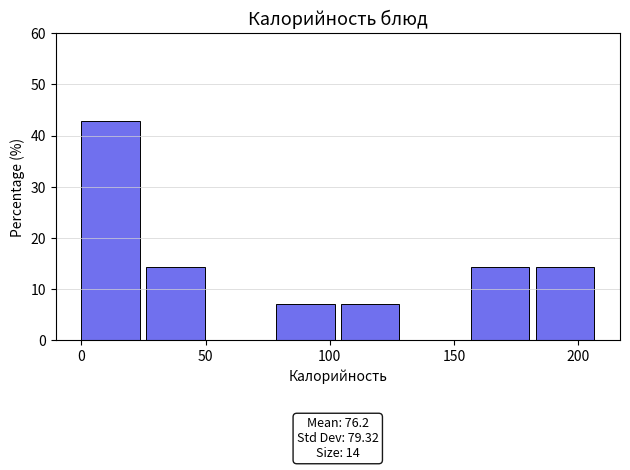

Over which range of the x-axis is the bar tallest?

0 to 25